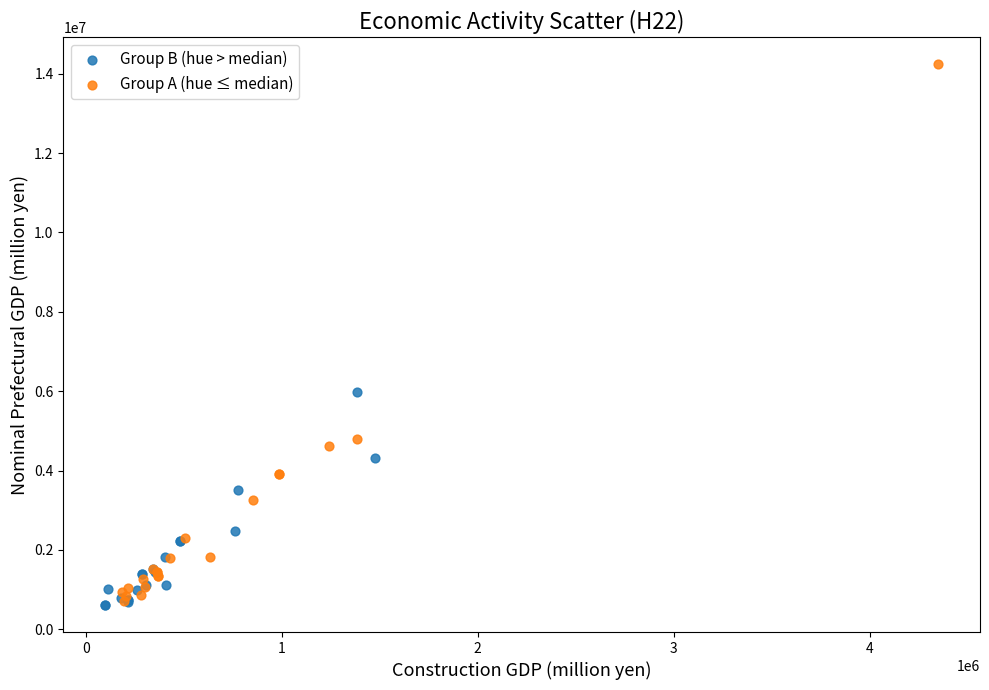

What are all the series names shown in the legend?

Group B (hue > median), Group A (hue ≤ median)